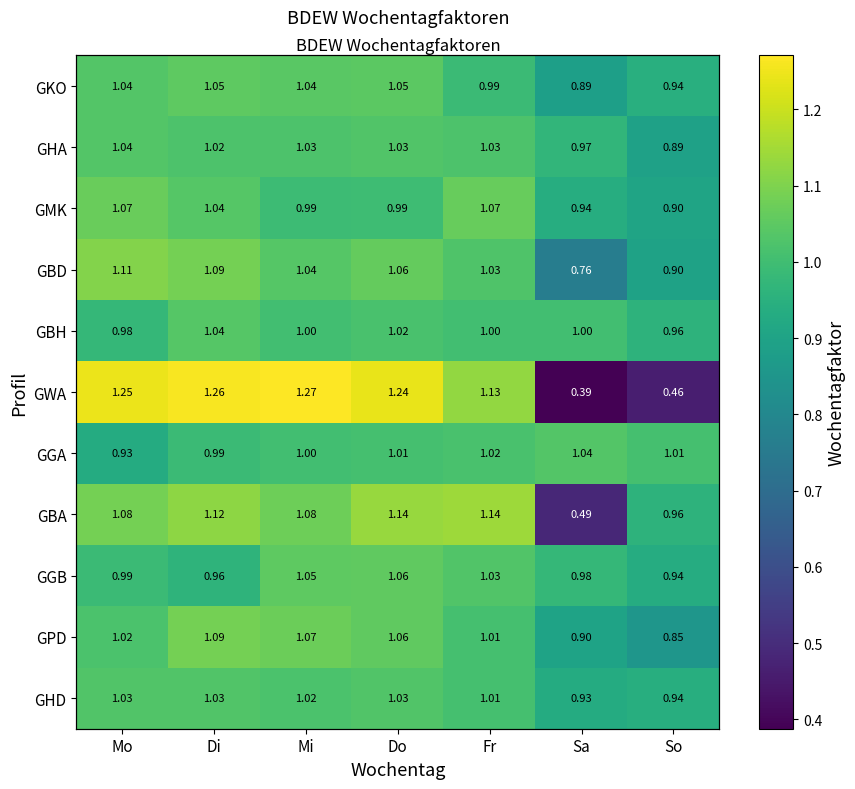

How many data points in GGA are above 1?

5